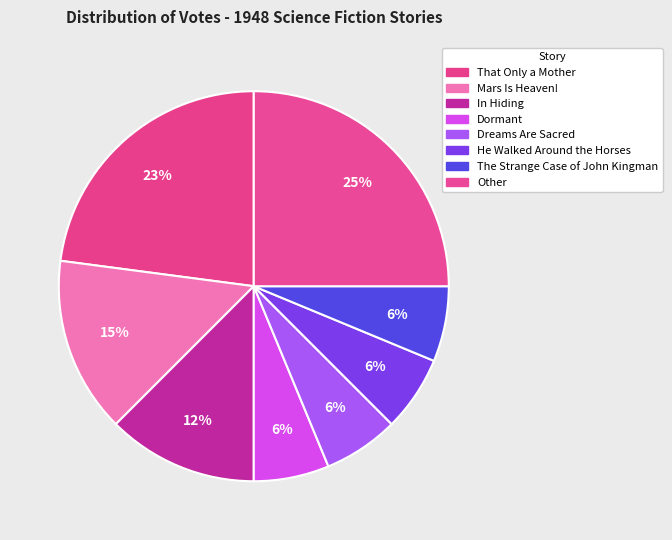

What percentage is NOT represented by That Only a Mother?

77.1%